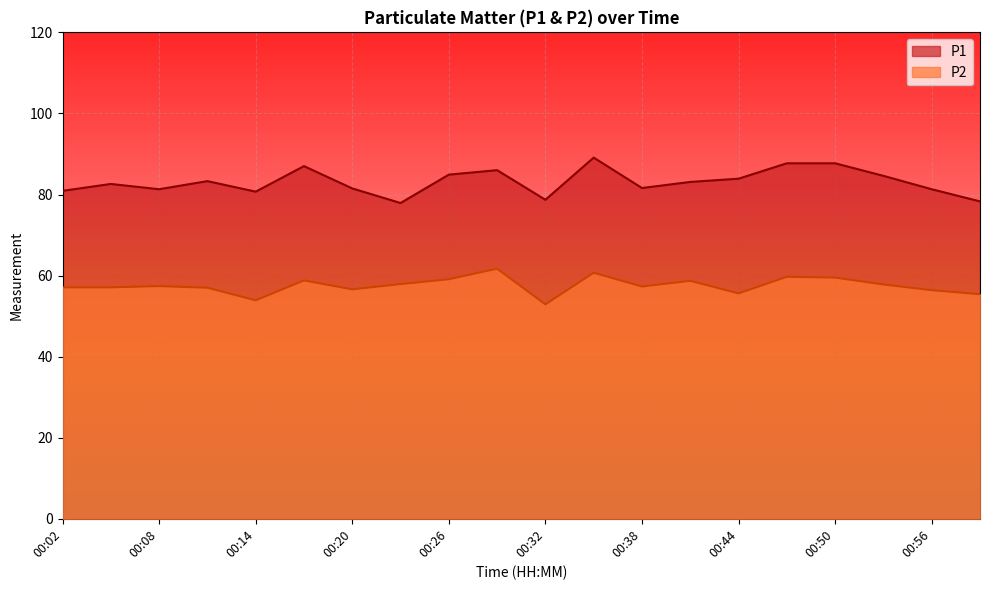

At which label does P2 reach its minimum?

00:32